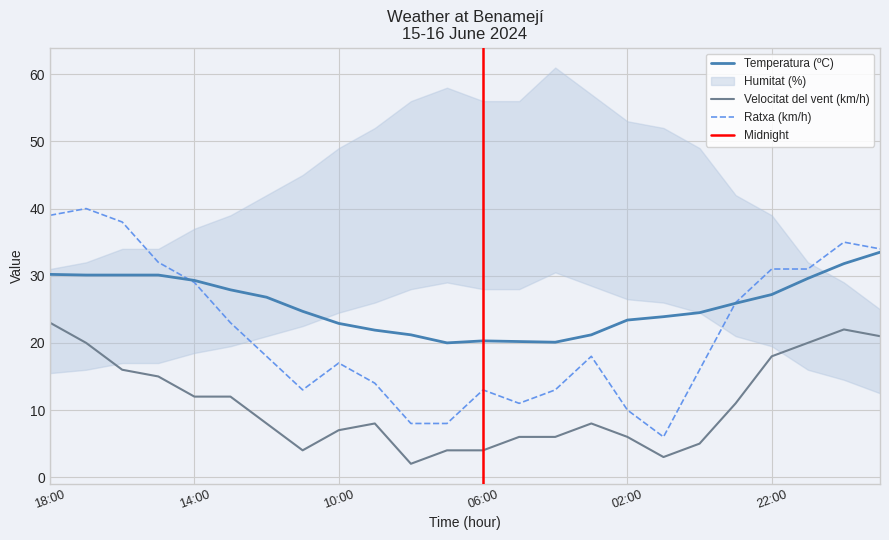

At which category is the sum across all series the highest?

18:00